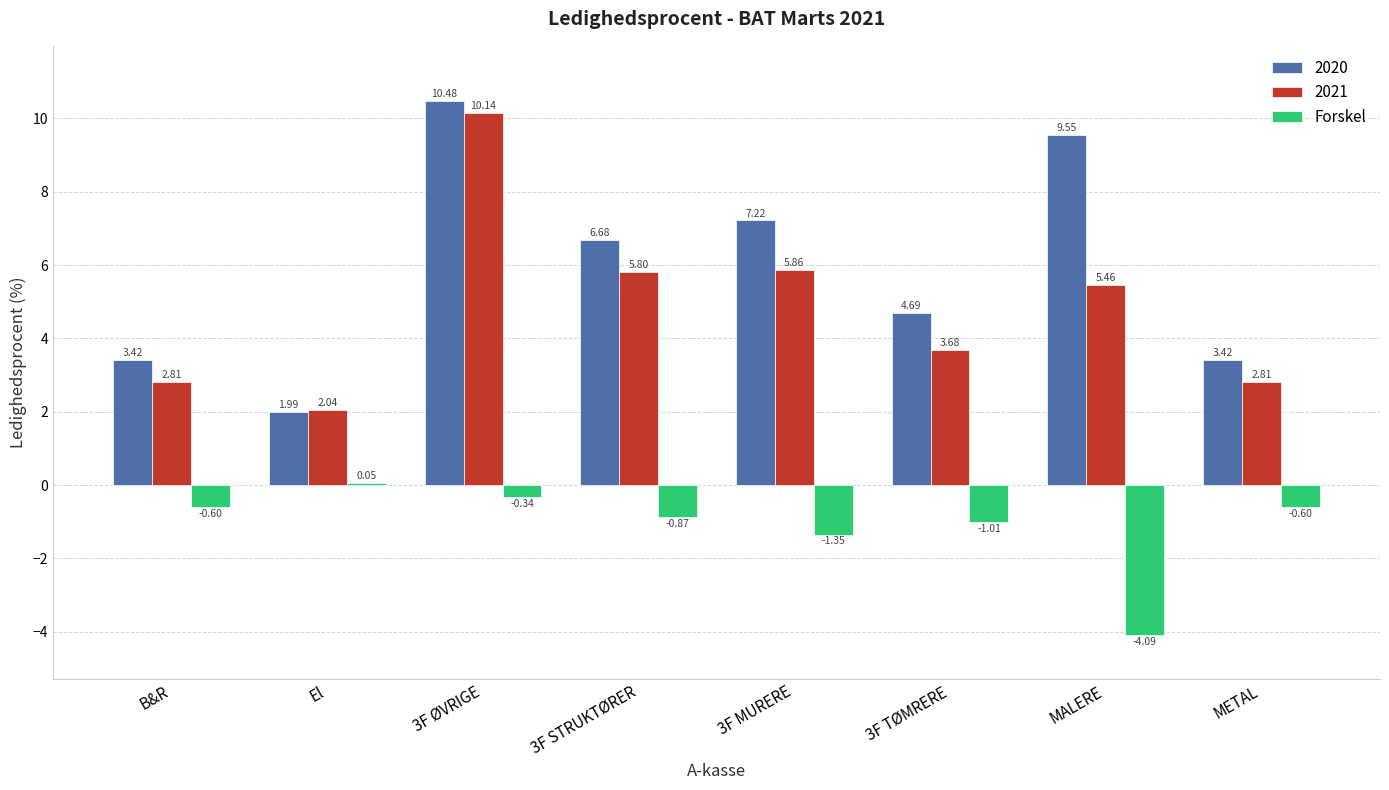

What is the sum of all 2021 values?

38.6